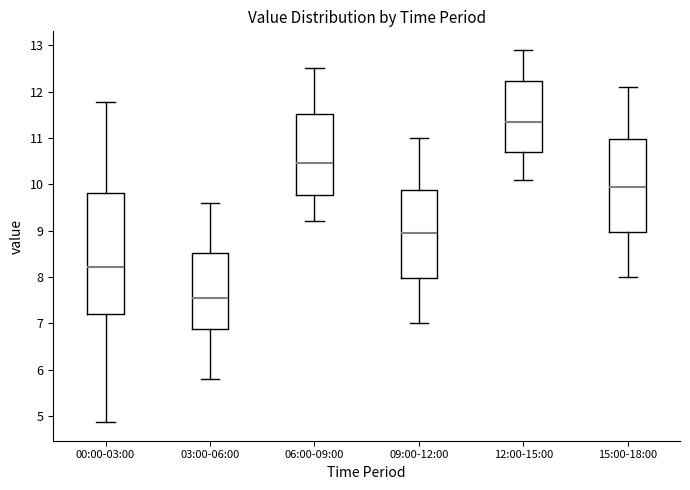

Reading left to right, transcribe this box plot: for each box, give where its median line is, the range the box spans, and where its two whiskers end, as read against the y-axis. The values are not printed on the chart, so give them approximately, as read against the axis.

00:00-03:00: median 8.2, box 7.2 to 9.8, whiskers 4.9 to 11.8
03:00-06:00: median 7.6, box 6.9 to 8.5, whiskers 5.8 to 9.6
06:00-09:00: median 10.5, box 9.8 to 11.5, whiskers 9.2 to 12.5
09:00-12:00: median 9.0, box 8.0 to 9.9, whiskers 7.0 to 11.0
12:00-15:00: median 11.4, box 10.7 to 12.2, whiskers 10.1 to 12.9
15:00-18:00: median 10.0, box 9.0 to 11.0, whiskers 8.0 to 12.1